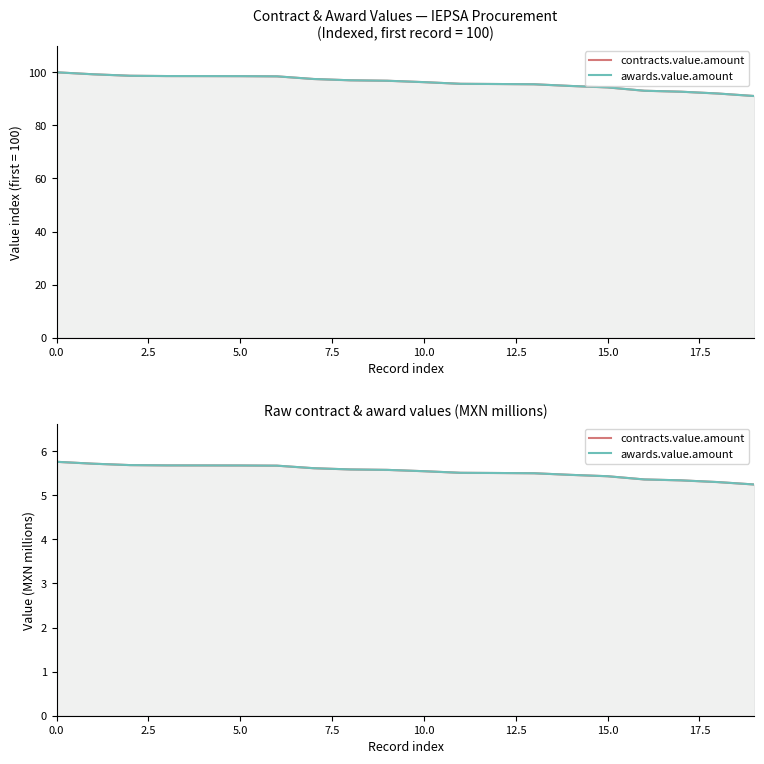

What are all the series names shown in the legend?

contracts.value.amount, awards.value.amount